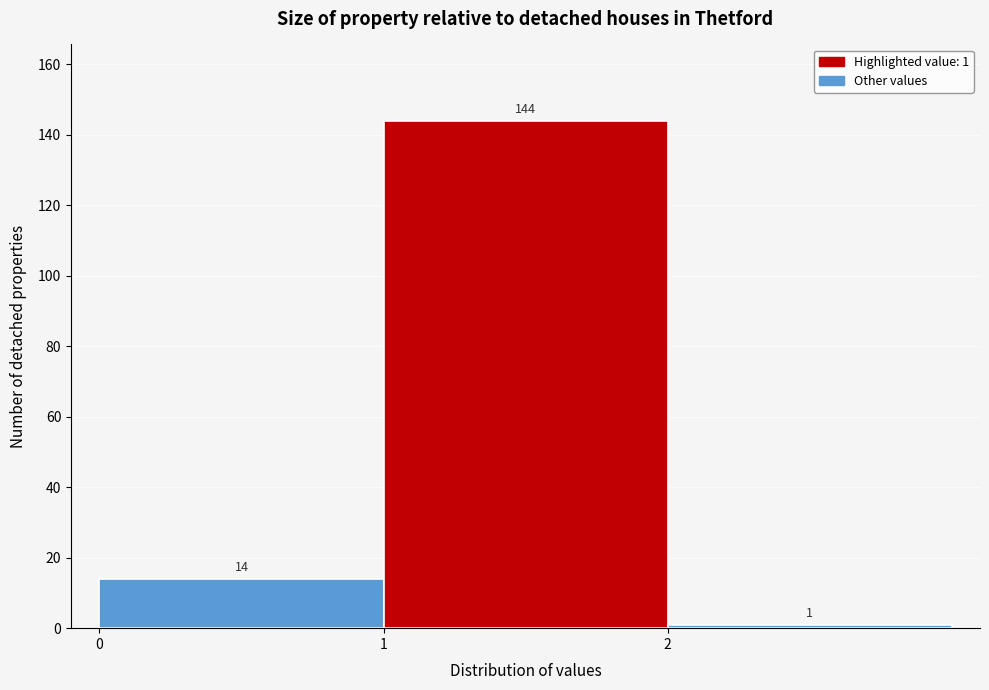

Over which range of the x-axis is the bar tallest?

1 to 2